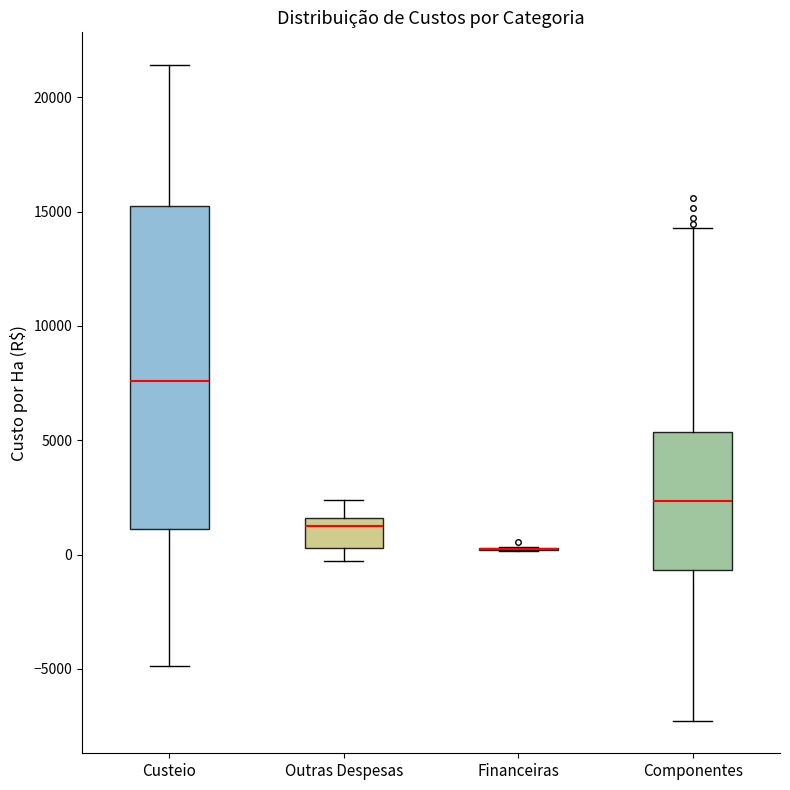

Which box is the tallest, from its lower edge to its upper edge?

Custeio